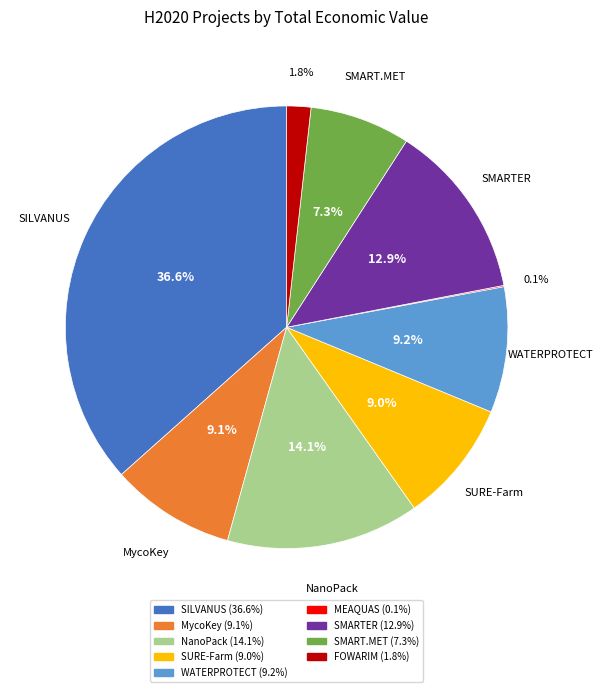

To the nearest percent, what is the difference between the largest and smallest slice percentages?

36%